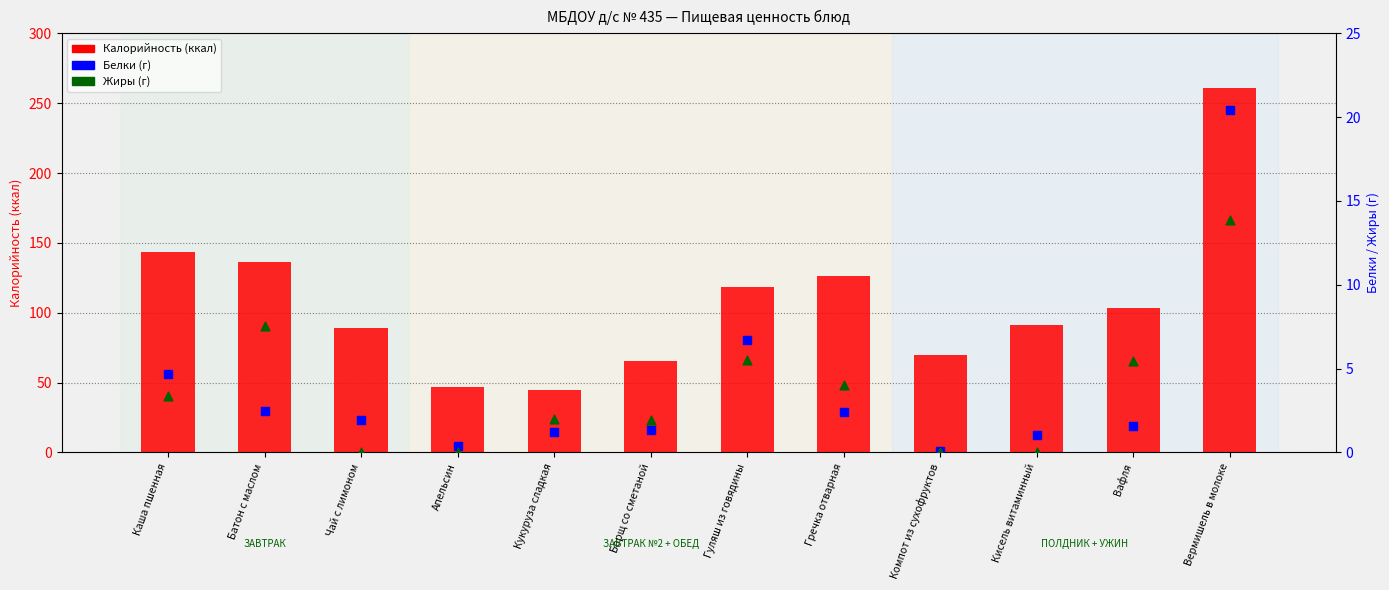

At which category is the sum across all series the highest?

Вермишель в молоке